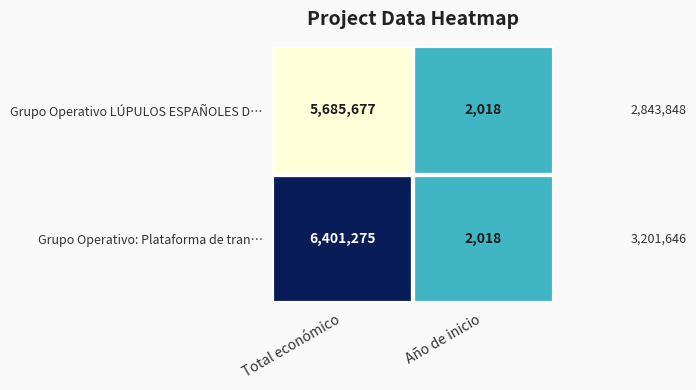

The value of Grupo Operativo: Plataforma de tran… at Año de inicio is 2018. True or false?

True